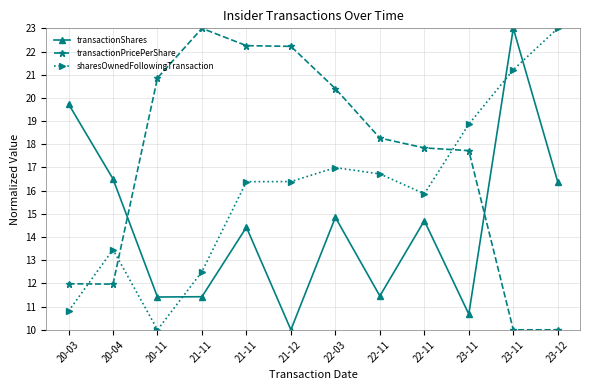

What is the average value of the sharesOwnedFollowingTransaction series?

16.0